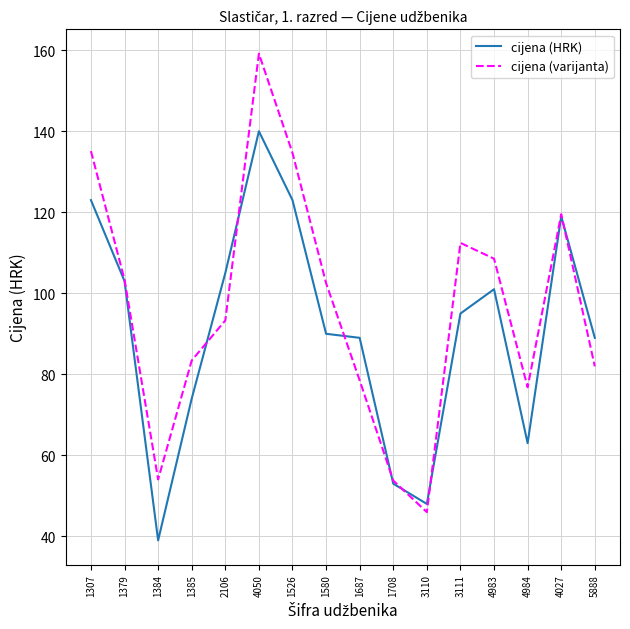

Which series has the largest range (max minus min)?

cijena (varijanta)